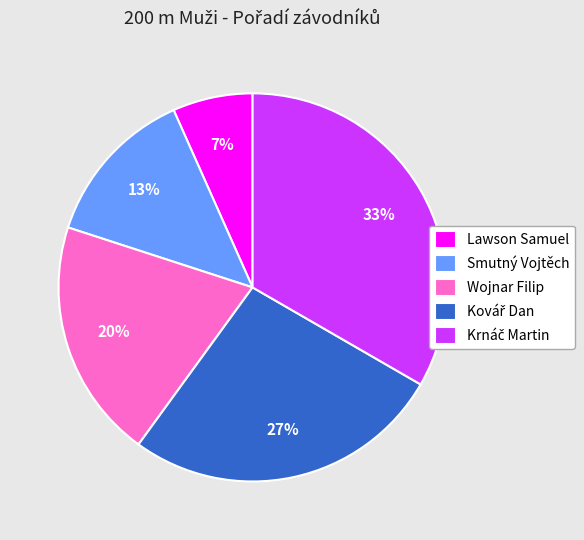

What is the ratio of the value at Wojnar Filip to the value at Smutný Vojtěch?

1.5